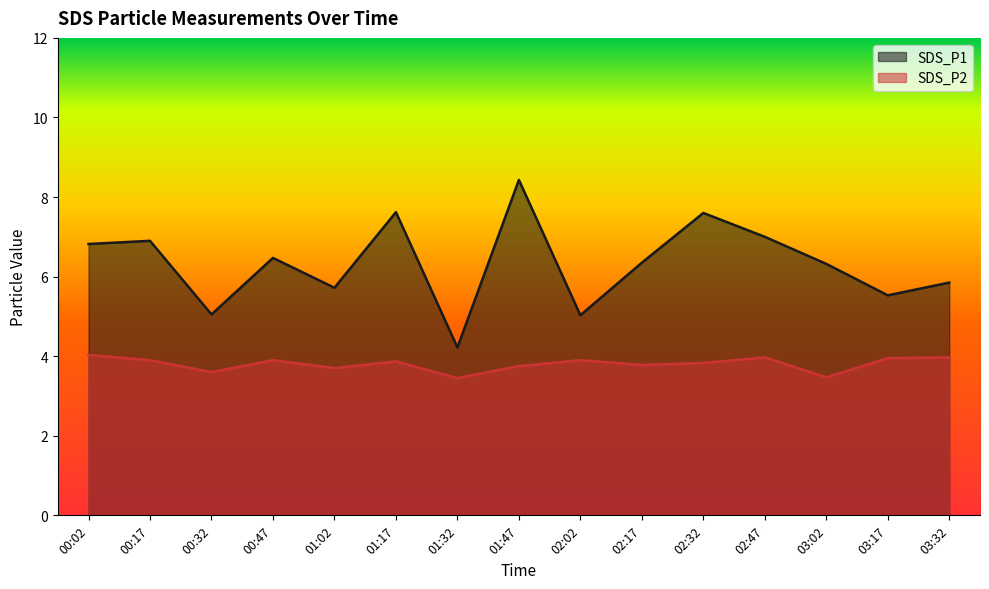

What is the sum of the SDS_P1 values at 02:02 and 00:32?

10.1